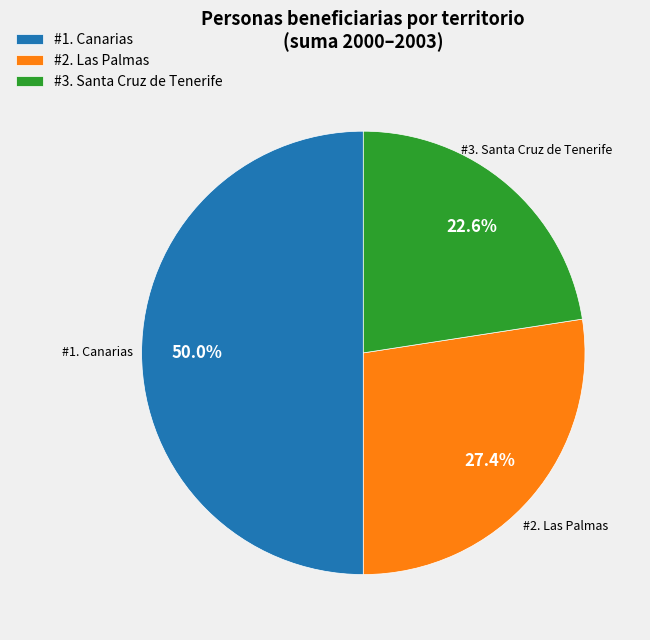

Rank the categories by value from highest to lowest.

#1. Canarias, #2. Las Palmas, #3. Santa Cruz de Tenerife